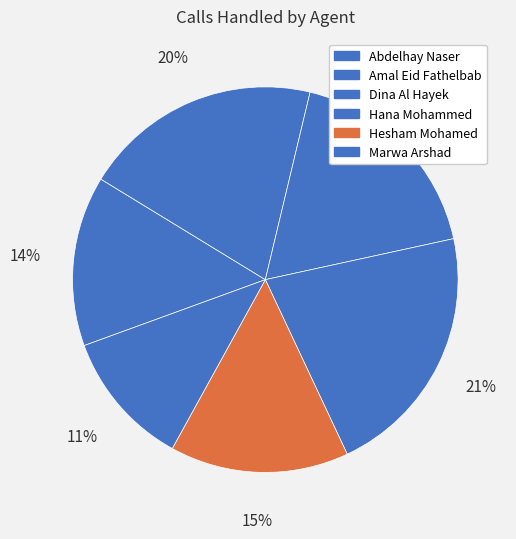

Count the number of slices in the pie.

6